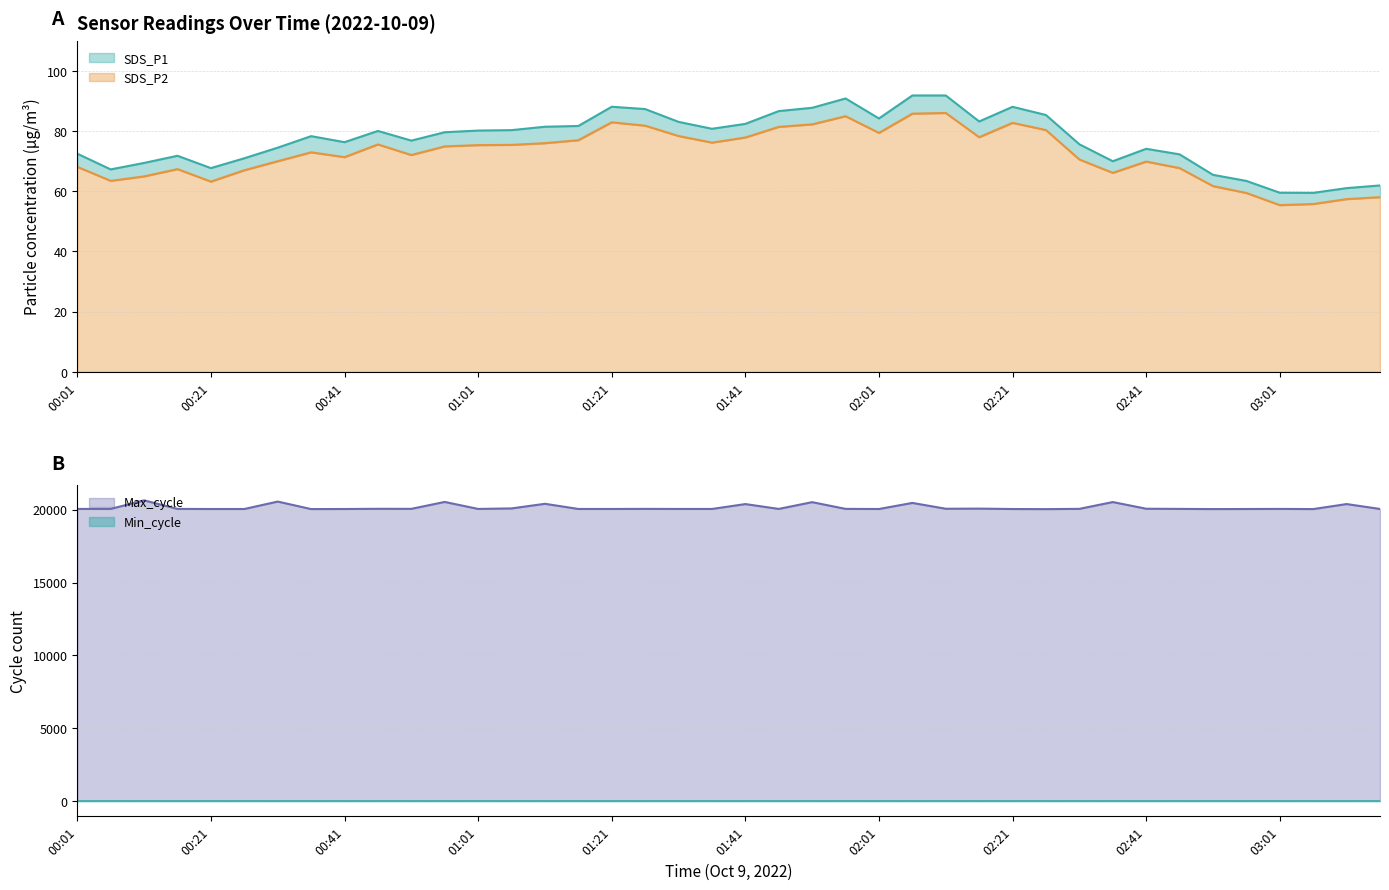

How many data points in SDS_P2 are above 74?

20